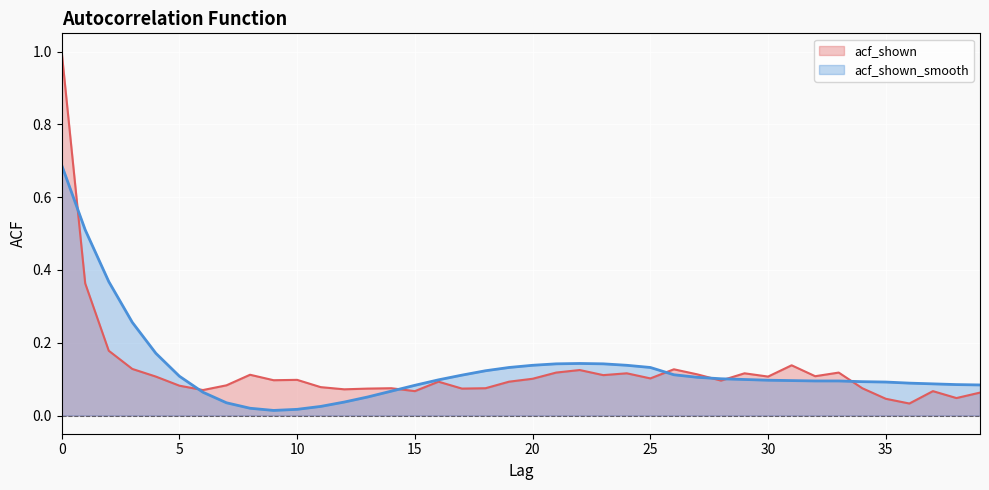

Reading right to left, list all the values displayed in this chart.

acf_shown: 0.1	0.0	0.1	0.0	0.0	0.1	0.1	0.1	0.1	0.1	0.1	0.1	0.1	0.1	0.1	0.1	0.1	0.1	0.1	0.1	0.1	0.1	0.1	0.1	0.1	0.1	0.1	0.1	0.1	0.1	0.1	0.1	0.1	0.1	0.1	0.1	0.1	0.2	0.4	1.0
acf_shown_smooth: 0.1	0.1	0.1	0.1	0.1	0.1	0.1	0.1	0.1	0.1	0.1	0.1	0.1	0.1	0.1	0.1	0.1	0.1	0.1	0.1	0.1	0.1	0.1	0.1	0.1	0.1	0.1	0.0	0.0	0.0	0.0	0.0	0.0	0.1	0.1	0.2	0.3	0.4	0.5	0.7